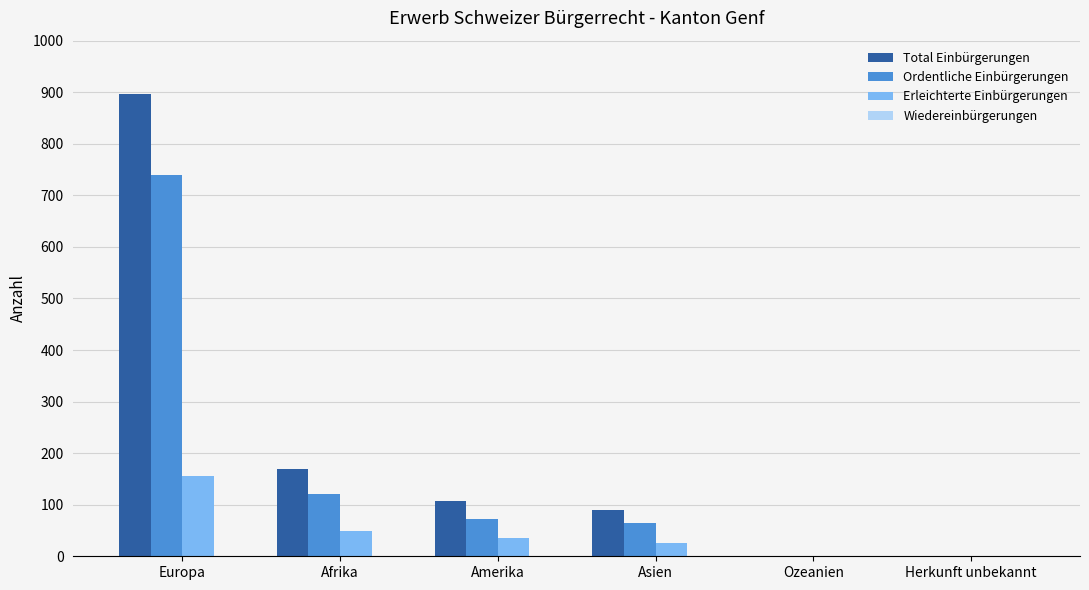

At which category is the sum across all series the highest?

Europa